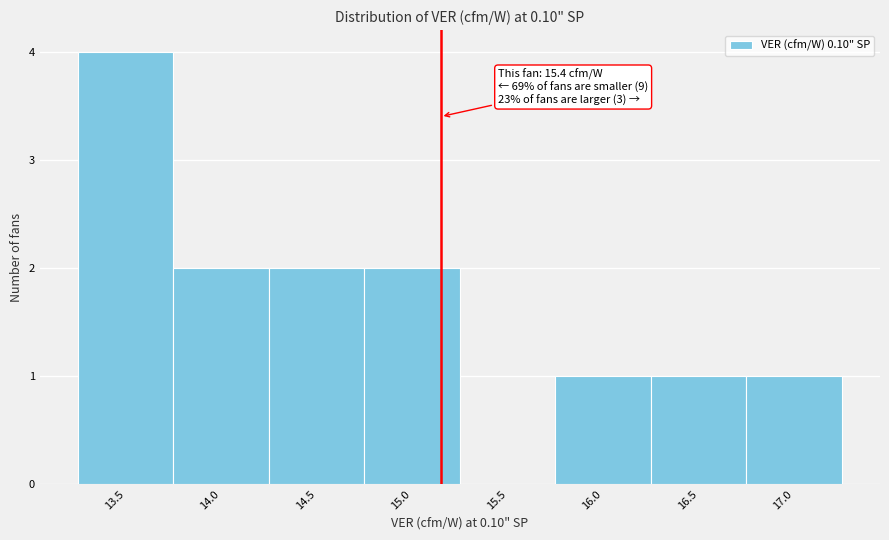

Reading left to right, what are all the values shown in this chart?

13.5=4	14.0=2	14.5=2	15.0=2	15.5=0	16.0=1	16.5=1	17.0=1